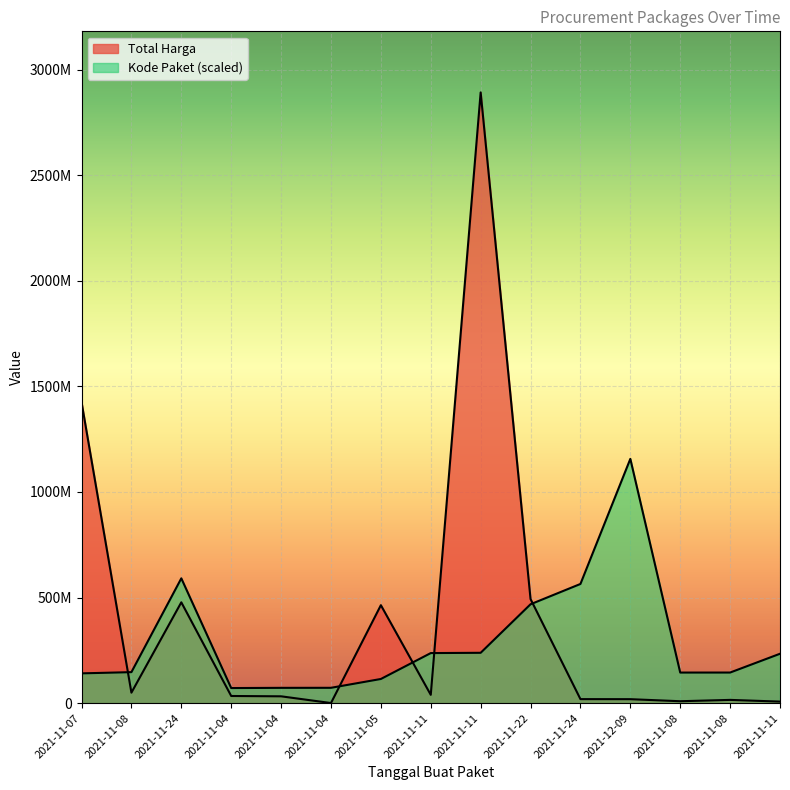

Reading left to right, list all the values displayed in this chart.

Total Harga: 1425867900.0	49730040.0	477600000.0	34000000.0	32441200.0	577875.0	464002100.0	39440000.0	2892122000.0	493000000.0	19175000.0	18900000.0	9180000.0	15513960.0	7401240.0
Kode Paket: 141153408.6	146909292.7	591136009.9	71570978.7	72544276.9	72728868.0	114547128.0	237207871.0	238500008.3	468408142.9	564504557.8	1156848800.0	144920743.8	145013039.3	234019480.4